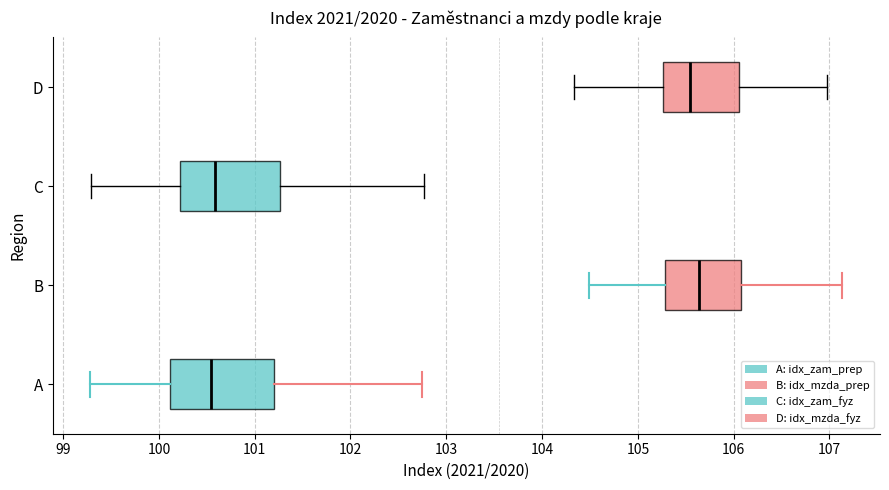

Where is the right edge of the box for D on the x-axis? The values are not printed on the chart, so give them approximately, as read against the axis.

106.1